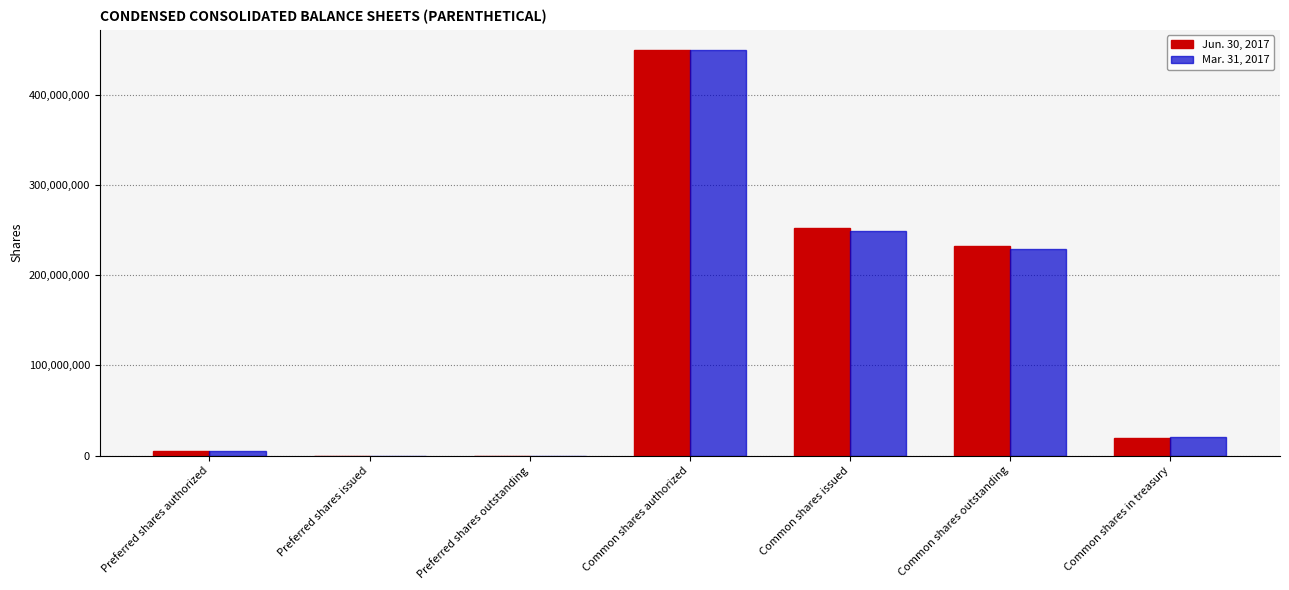

At which category is the sum across all series the highest?

Common shares authorized